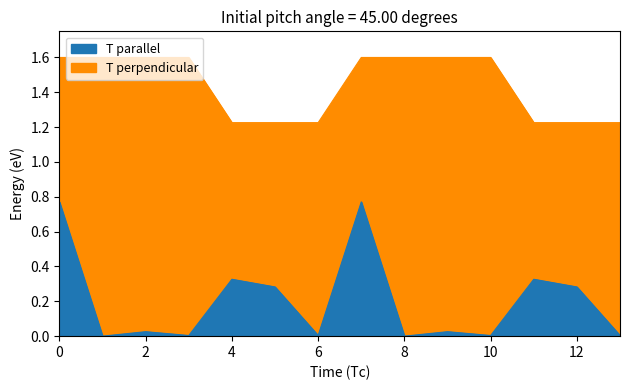

What is the maximum value shown in the chart?

1.6